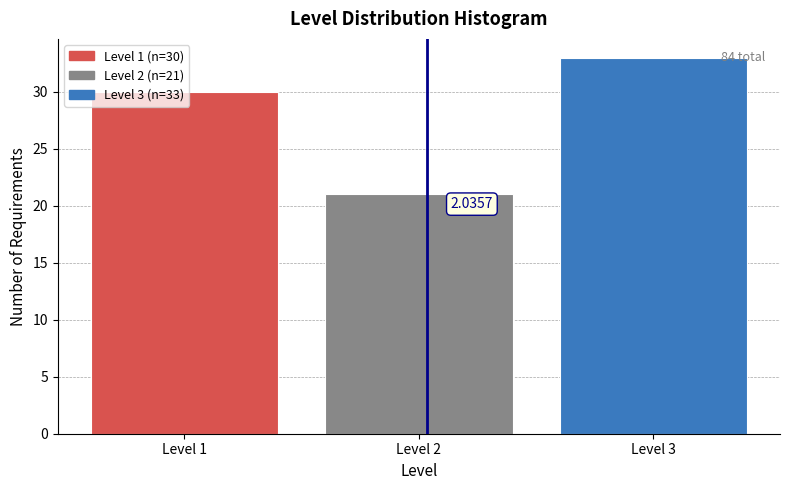

Over which range of the x-axis is the bar tallest?

2.5 to 3.5